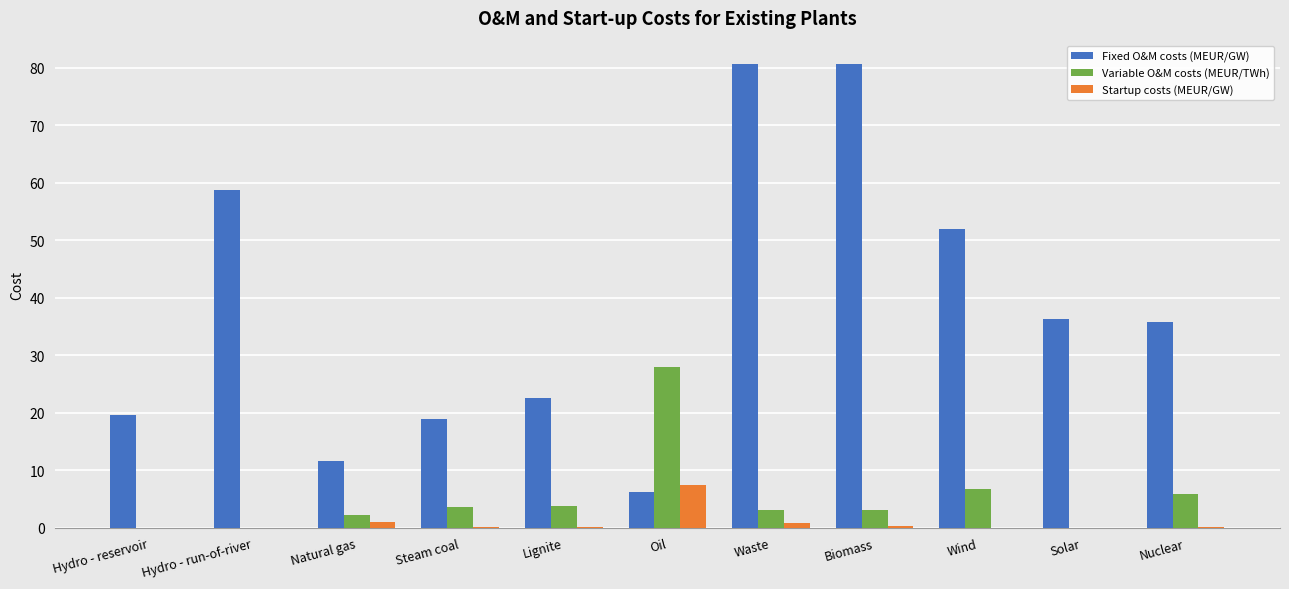

Which series has the largest total across all categories?

Fixed O&M costs (MEUR/GW)